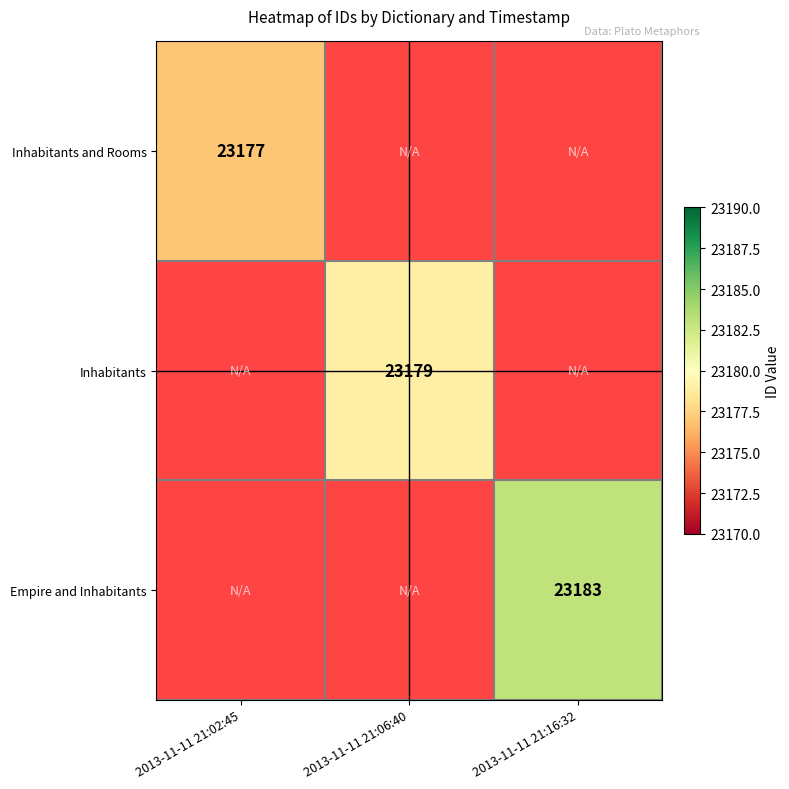

Count the number of data series in this chart.

3